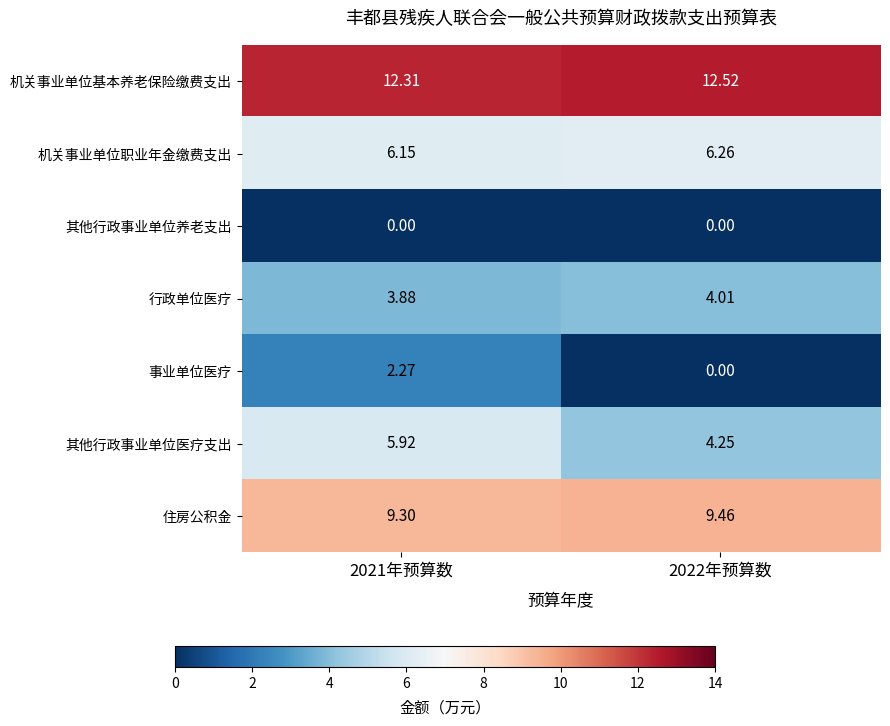

Which series has the largest range (max minus min)?

事业单位医疗